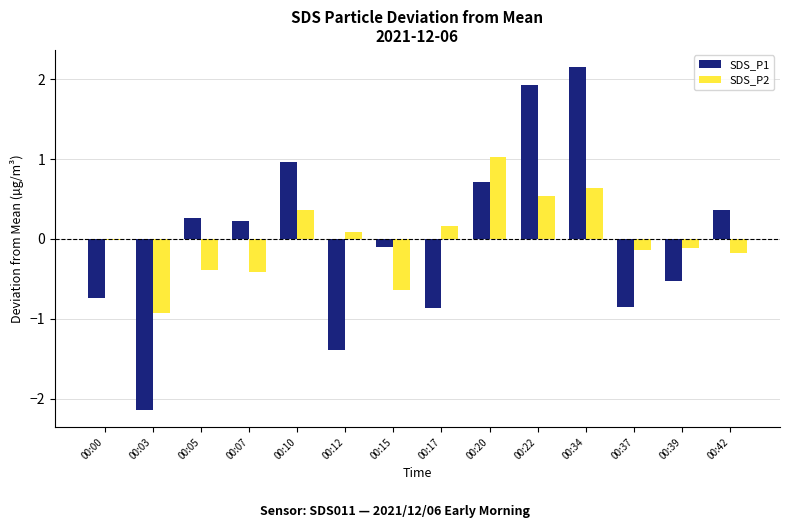

Read the SDS_P2 value at 00:15.

-0.6